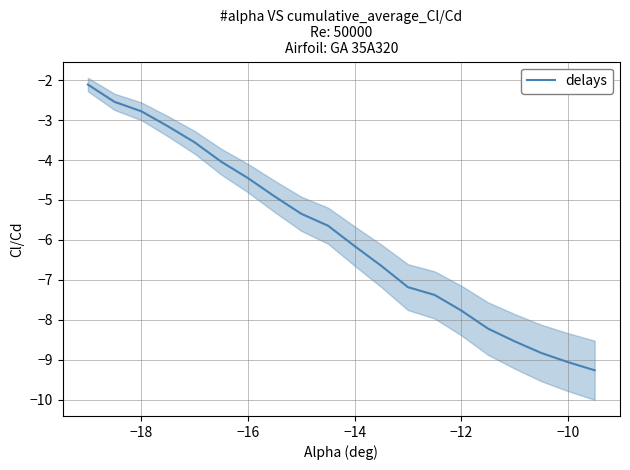

Is it true that delays equals -9.1 at −10?

True